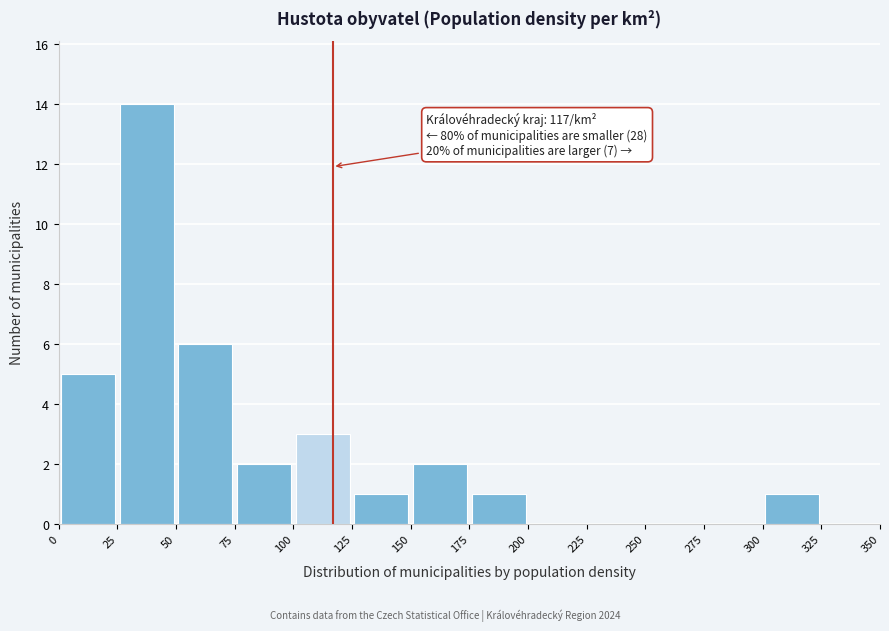

Over which range of the x-axis is the bar tallest?

25 to 50